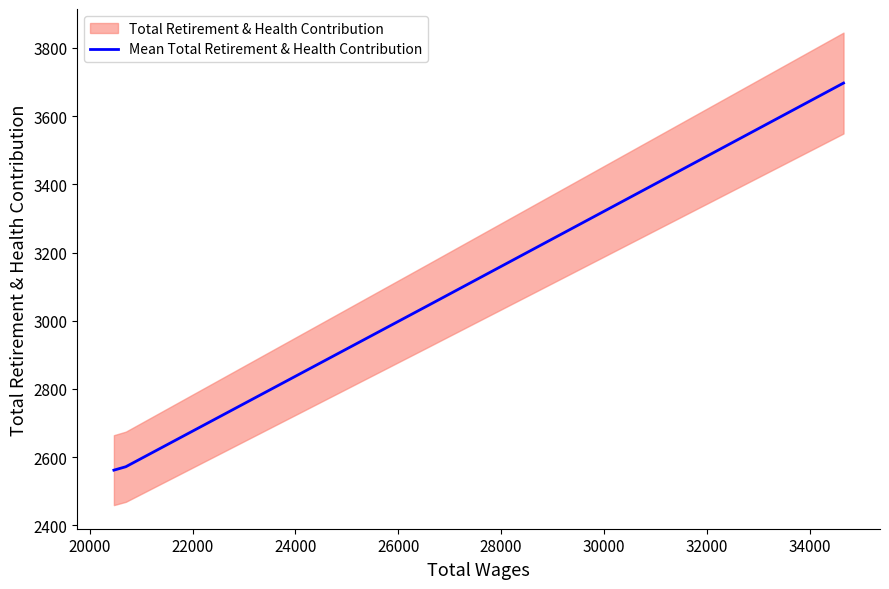

Count the number of values greater than 3045.

1